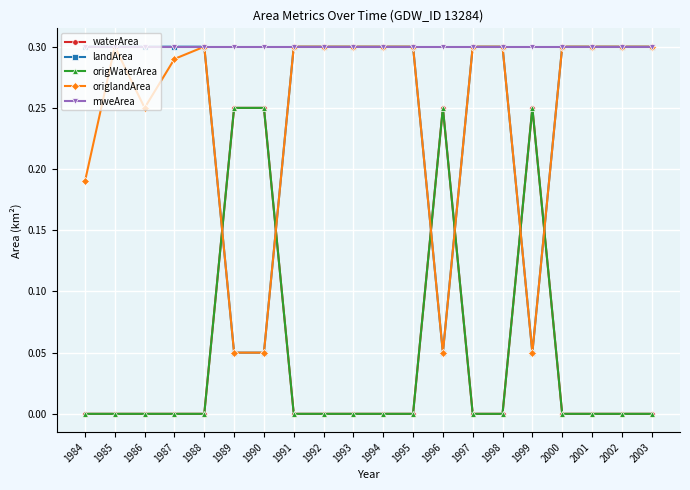

Is this an area chart (filled region under the line)?

No